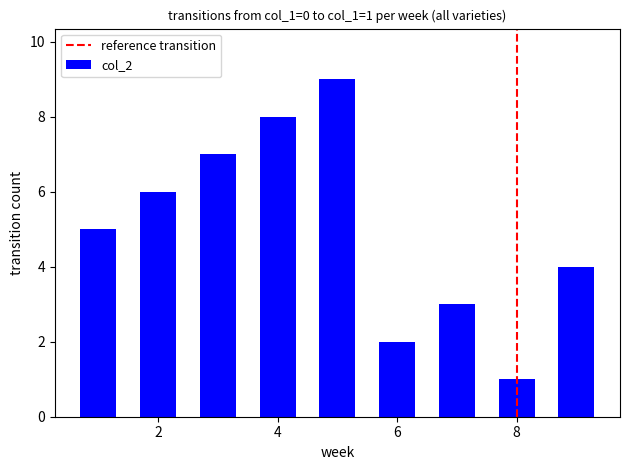

What is the greatest value displayed?

9